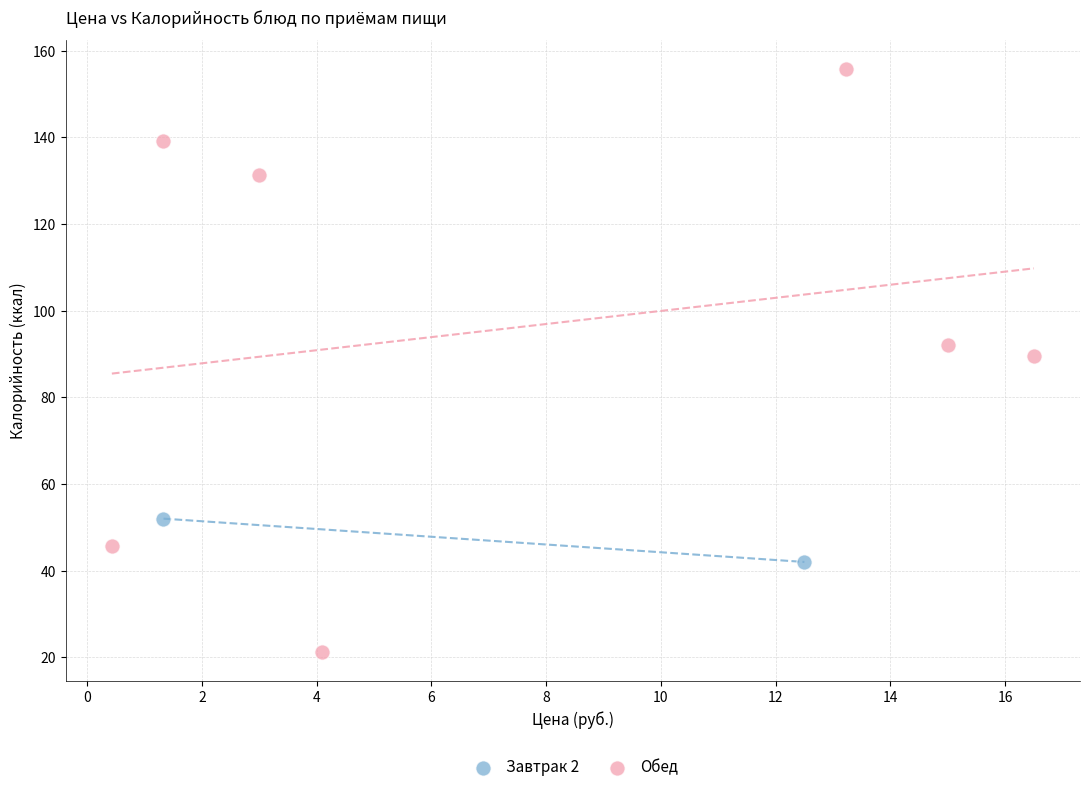

What are all the series names shown in the legend?

Завтрак 2, Обед